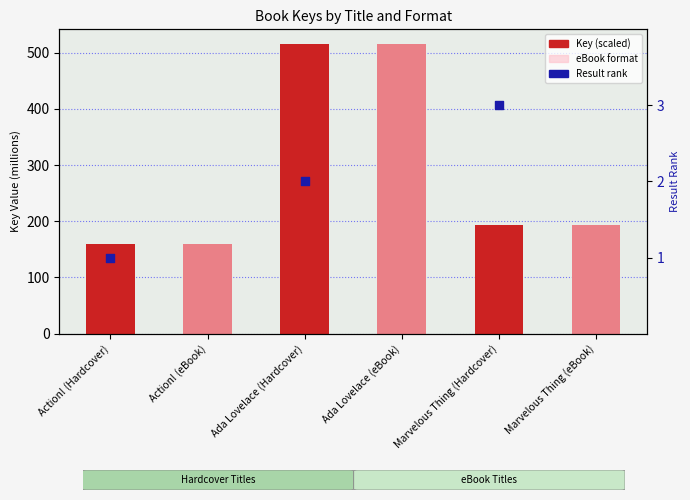

At how many categories does at least one series exceed 313?

2